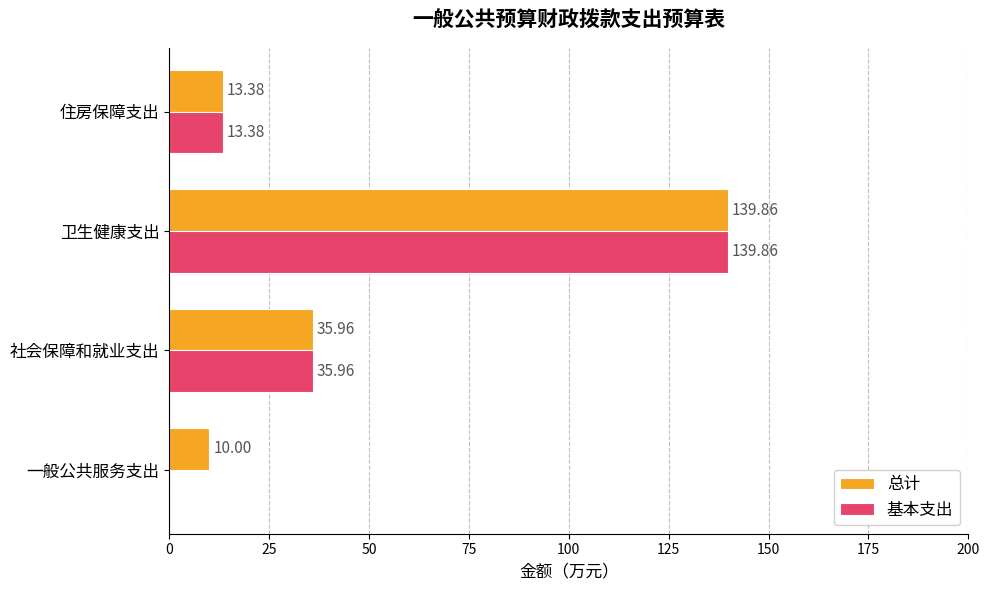

What are all the series names shown in the legend?

总计, 基本支出